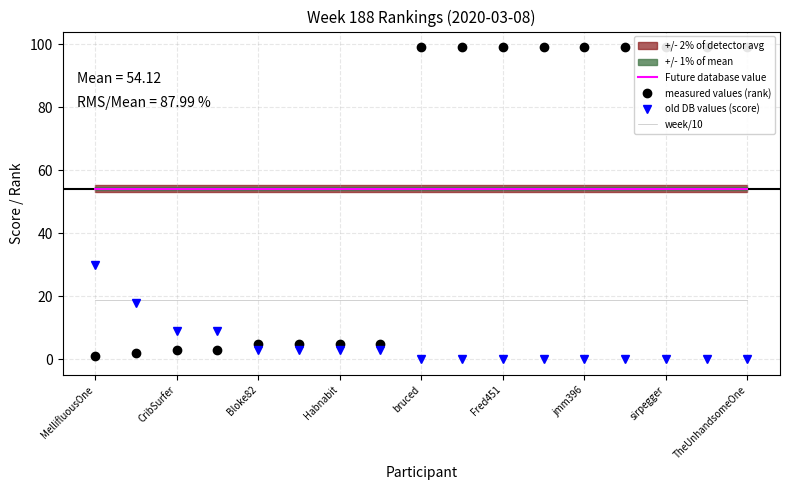

What is the minimum value for week/10?

18.8